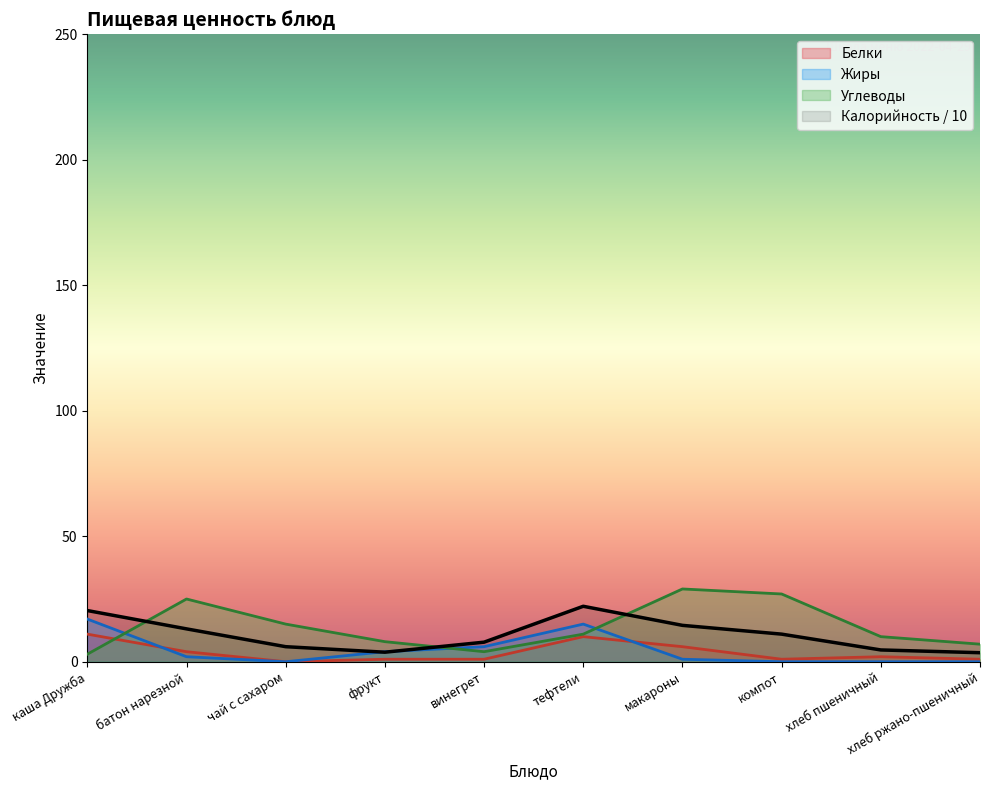

Between винегрет and хлеб пшеничный, which series saw the biggest shift?

Жиры